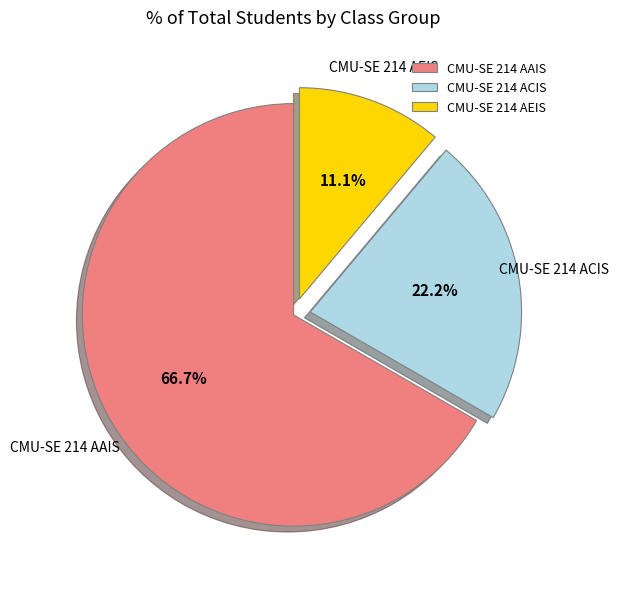

Which category accounts for the majority?

CMU-SE 214 AAIS